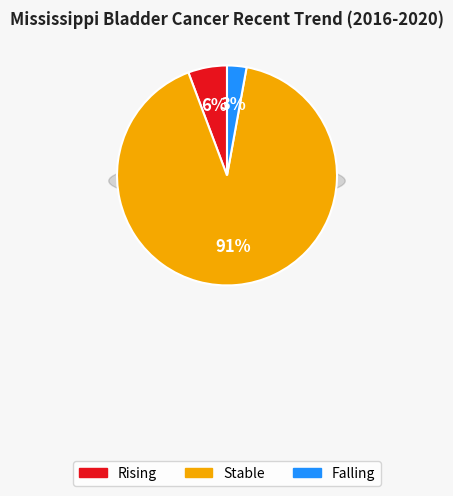

What percentage do falling and rising together represent?

8.6%